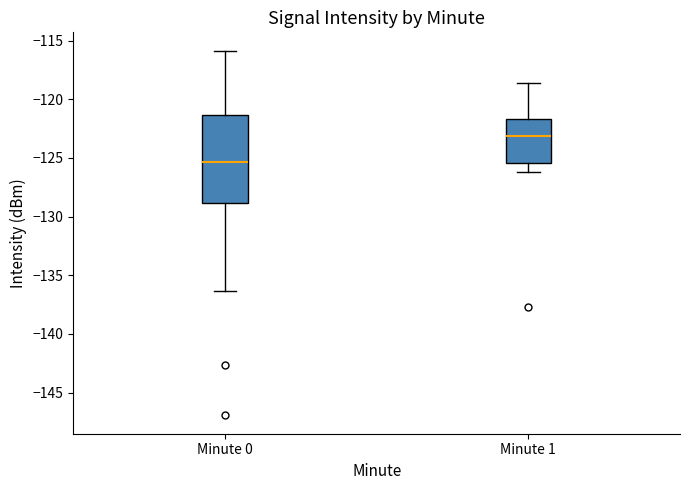

Which box has the highest median line?

Minute 1